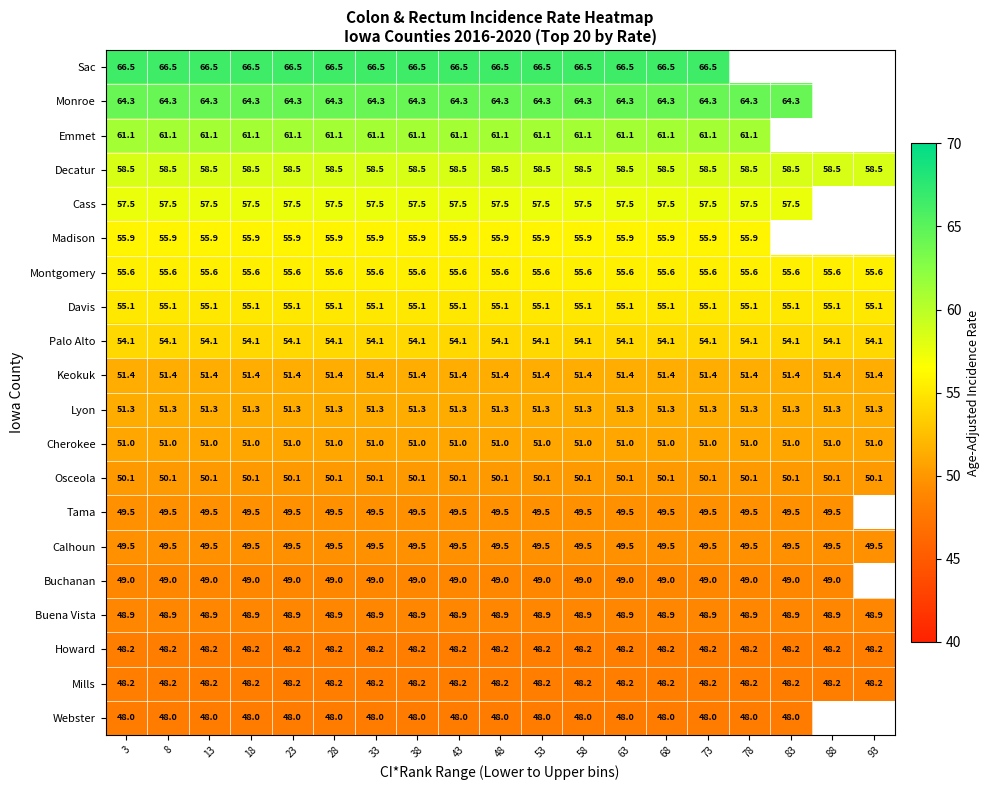

What is the sum of the Keokuk values at 48 and 33?

102.8